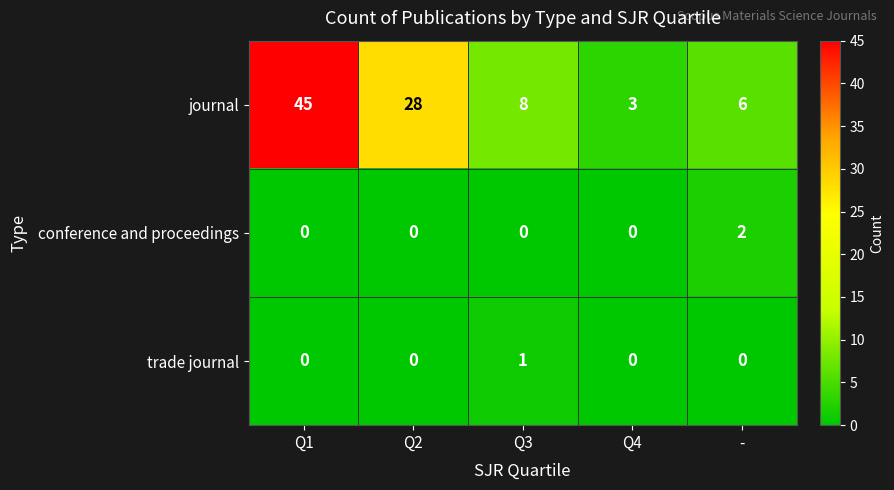

At how many categories does at least one series exceed 0?

5